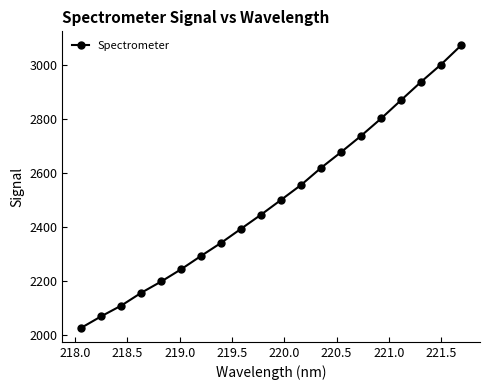

What is the difference between the maximum and minimum values?

1044.6